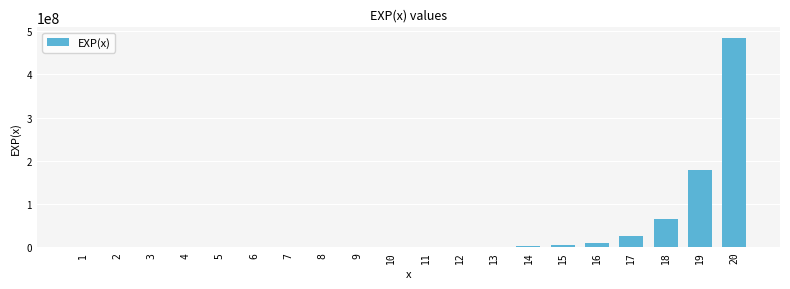

How many values exceed 59874?

10